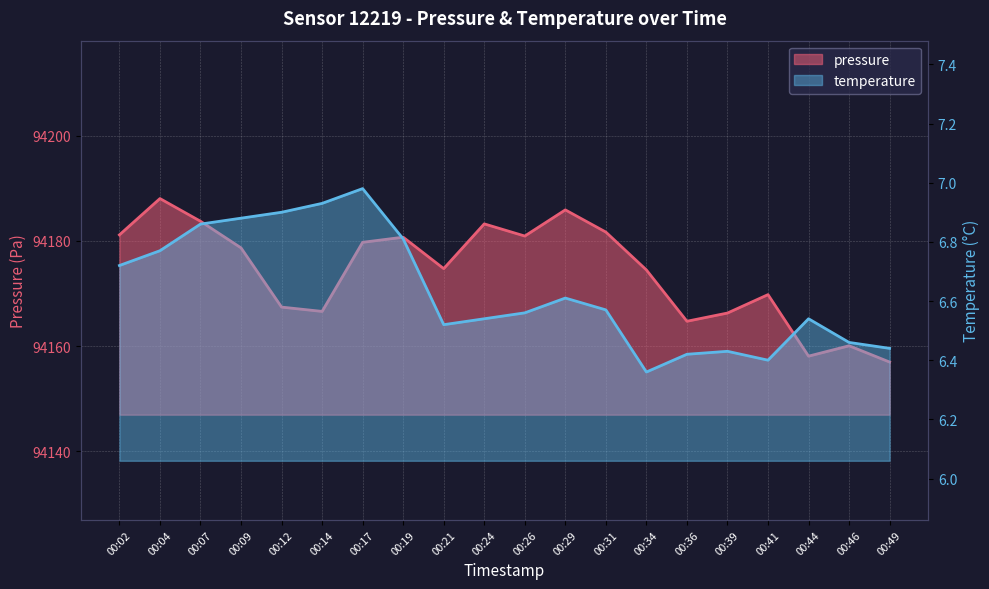

Where is the first local minimum for pressure?

00:14